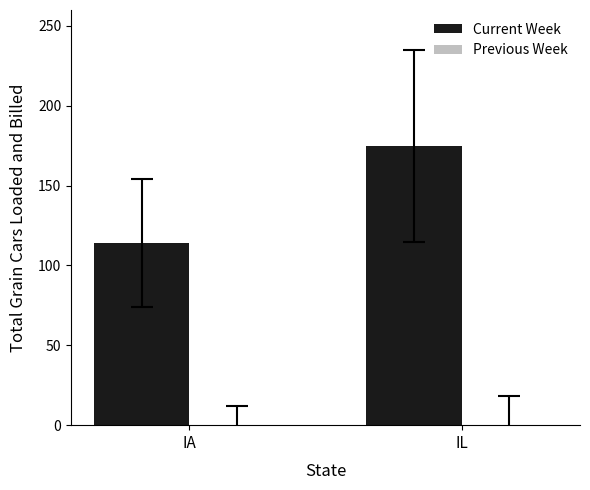

Reading left to right, what are all the values shown in this chart?

IA=114	IL=175